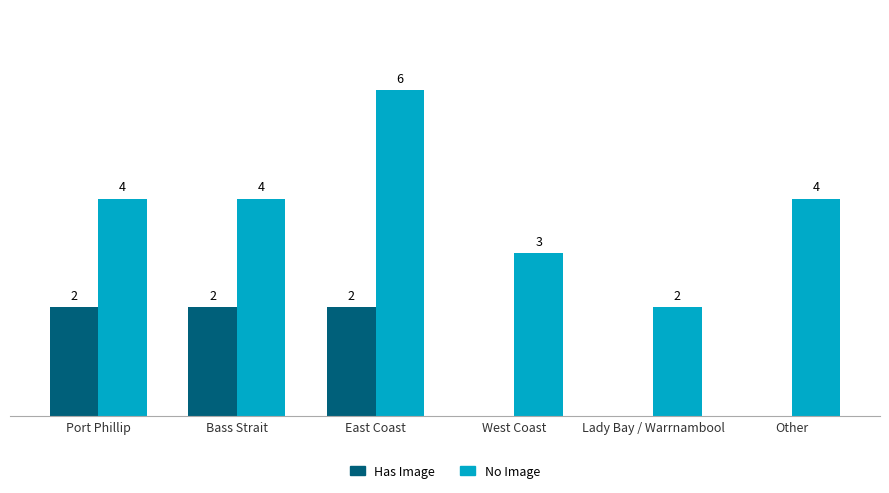

Between West Coast and Lady Bay / Warrnambool, which series saw the biggest shift?

No Image